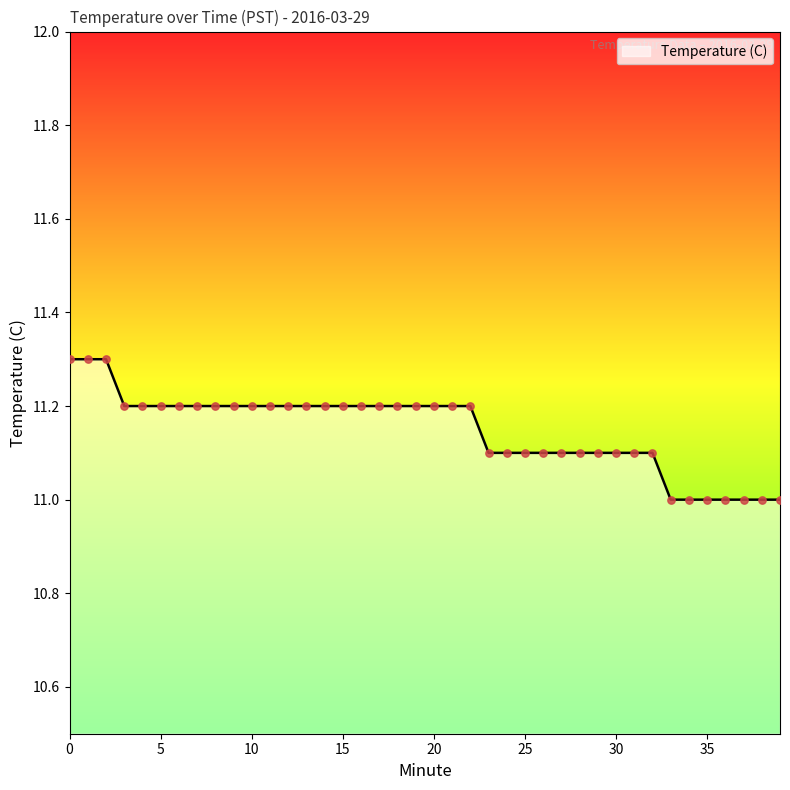

What is the difference between the maximum and minimum values?

0.3